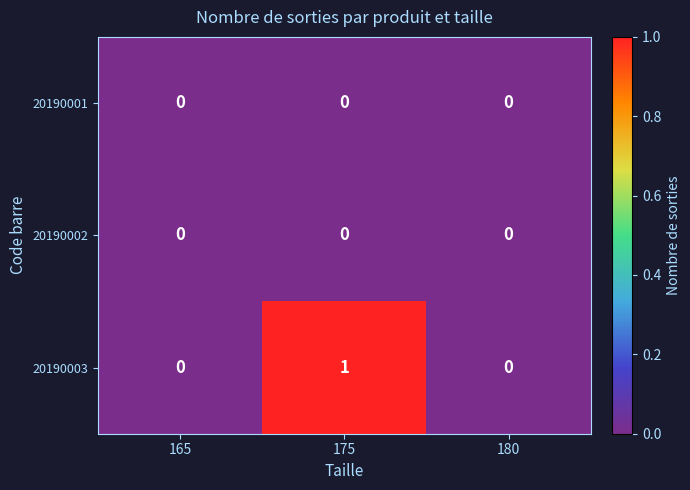

Which series changed the most between 165 and 175?

20190003